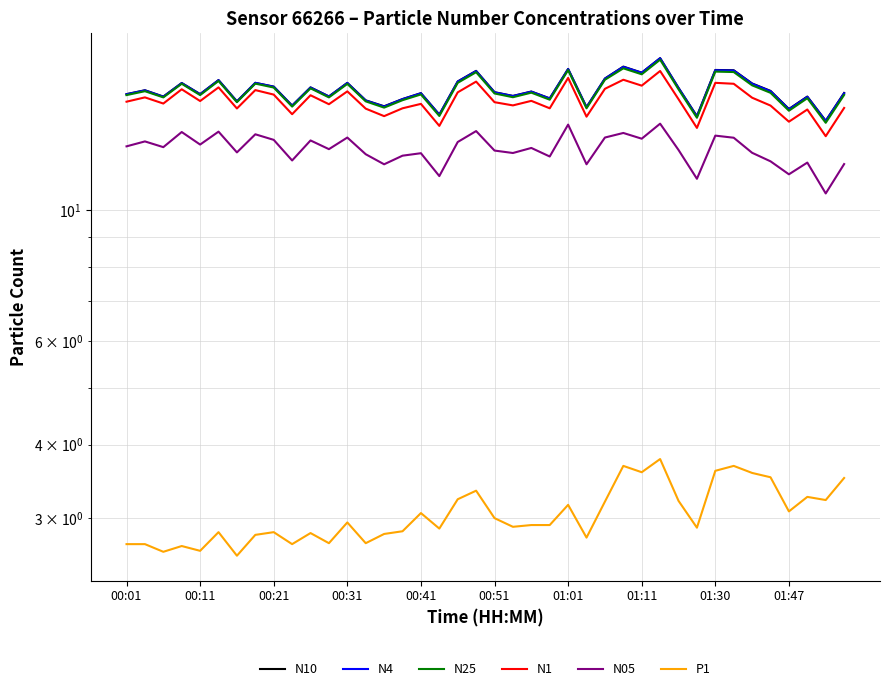

What is the difference between the second highest and minimum values in the N10 series?

3.3